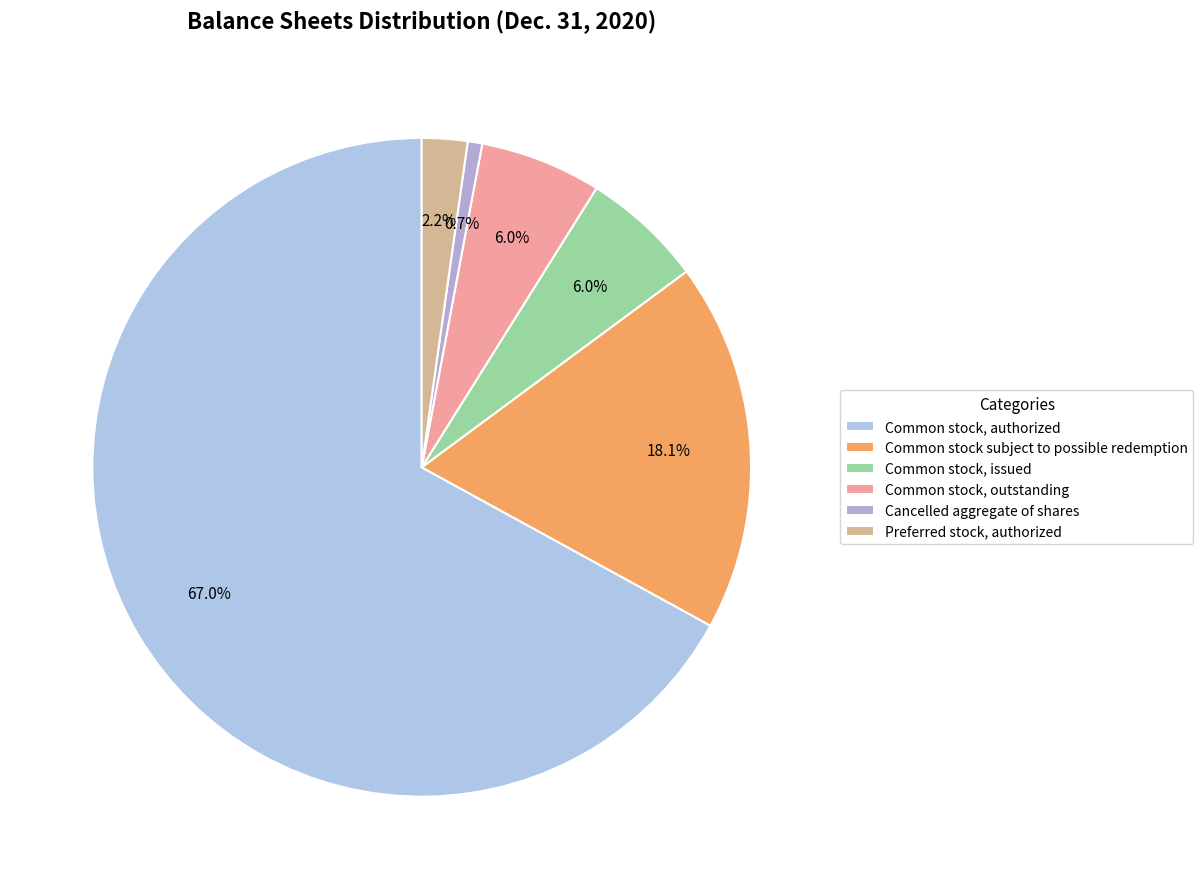

To the nearest percent, what is the combined percentage of Preferred stock, authorized and Cancelled aggregate of shares?

3%